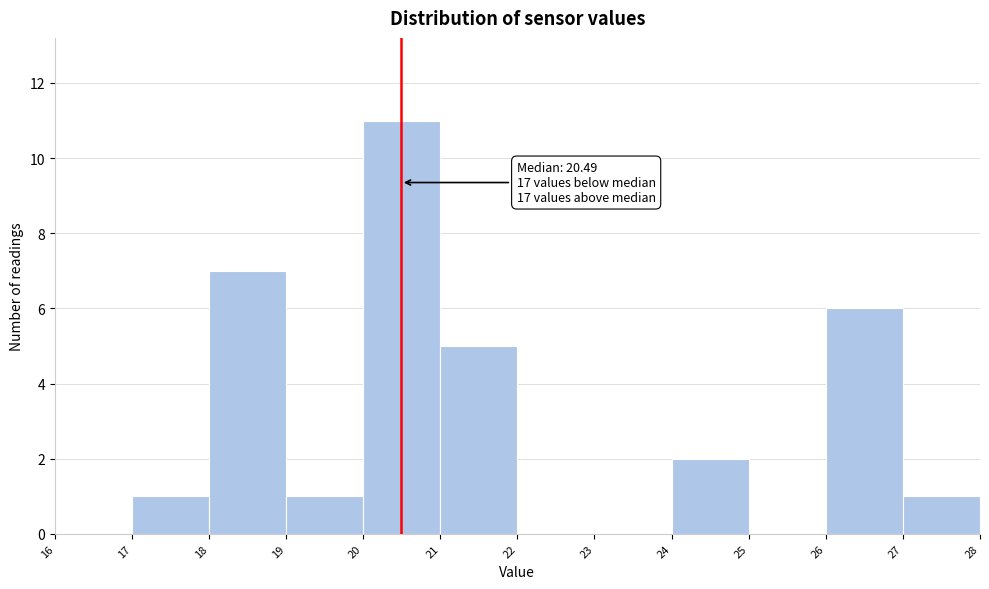

Over which range of the x-axis is the bar tallest?

20 to 21